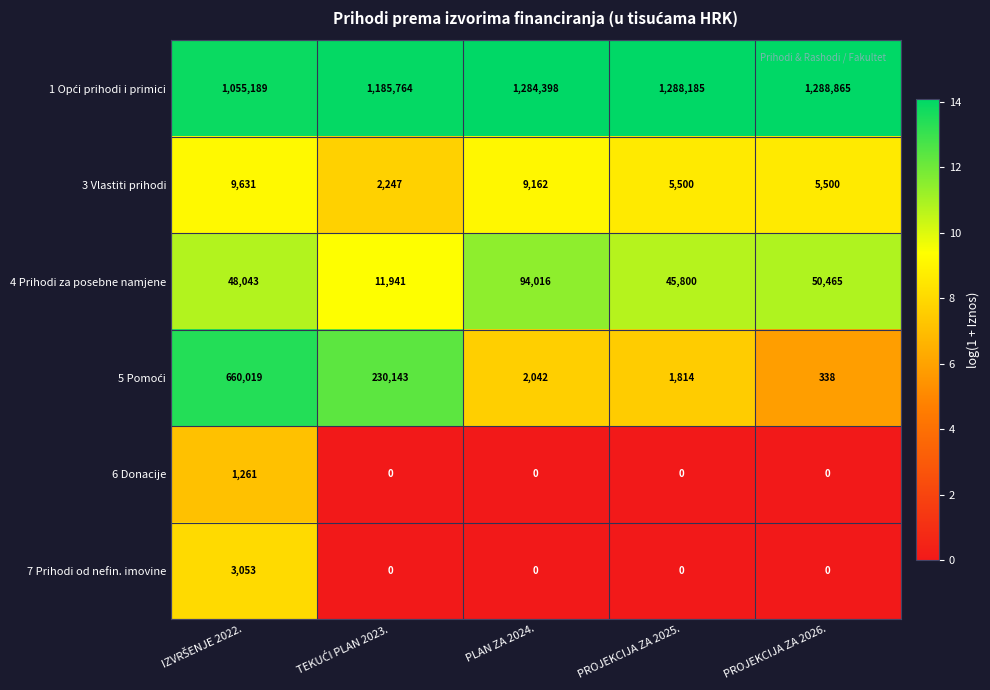

What is the difference between the highest and lowest values at PROJEKCIJA ZA 2025.?

1288185